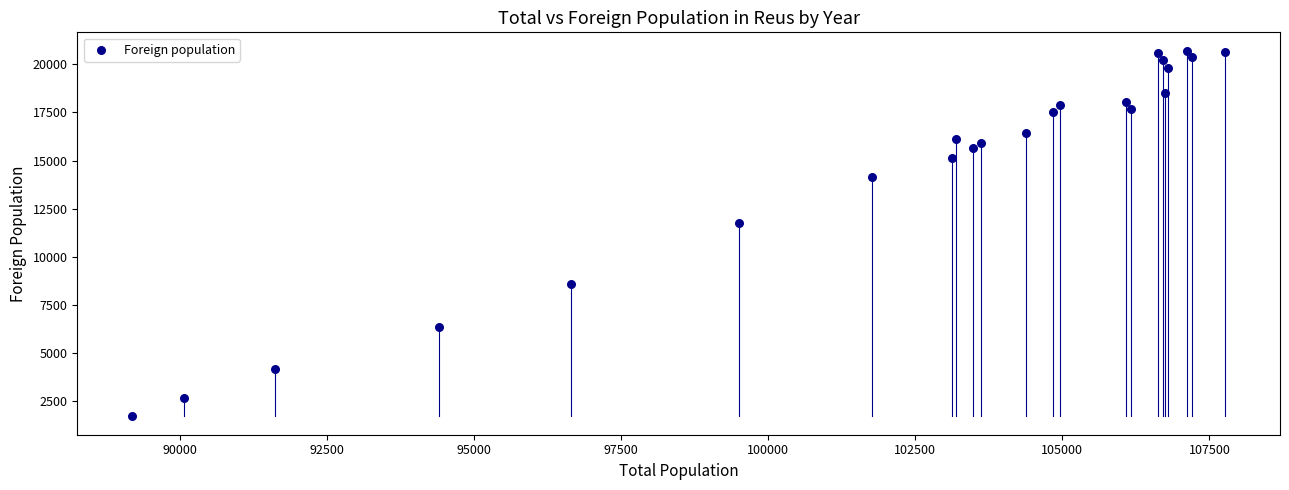

What is the range of X values (max minus min)?

18591